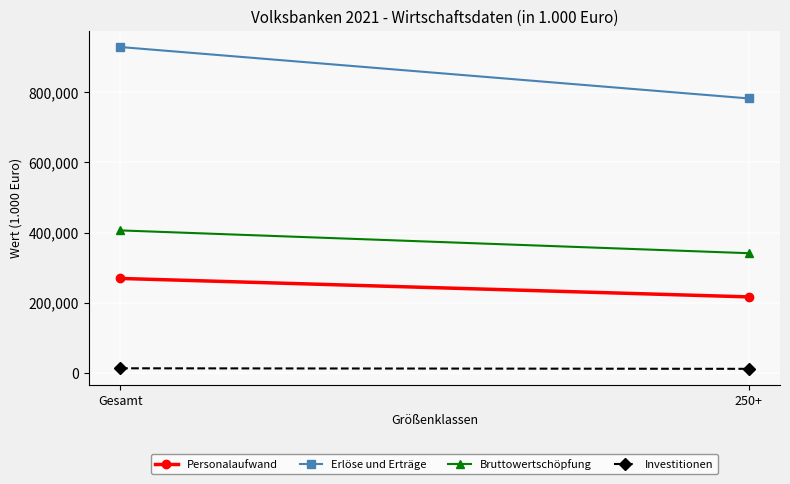

What is the value of the Erlöse und Erträge point at the 2nd from the left?

782440